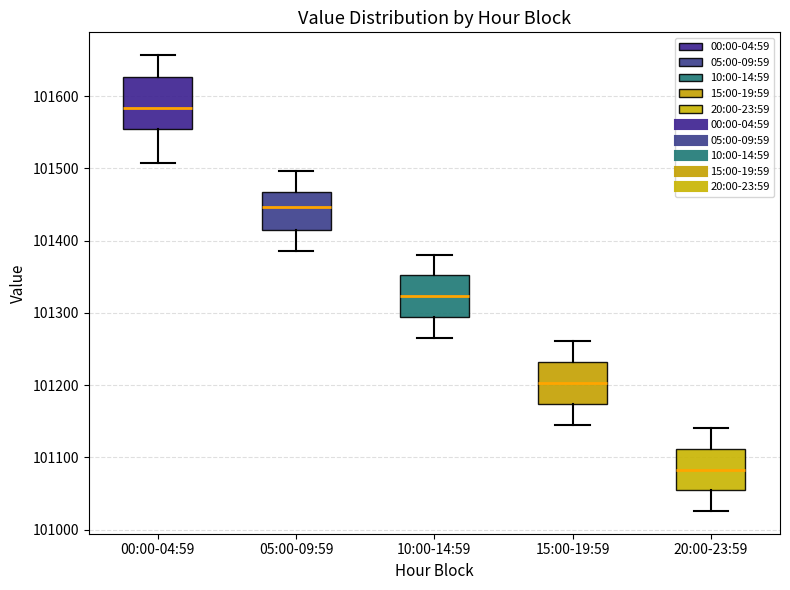

Comparing the boxes themselves (not the whiskers), which one is the tallest?

00:00-04:59